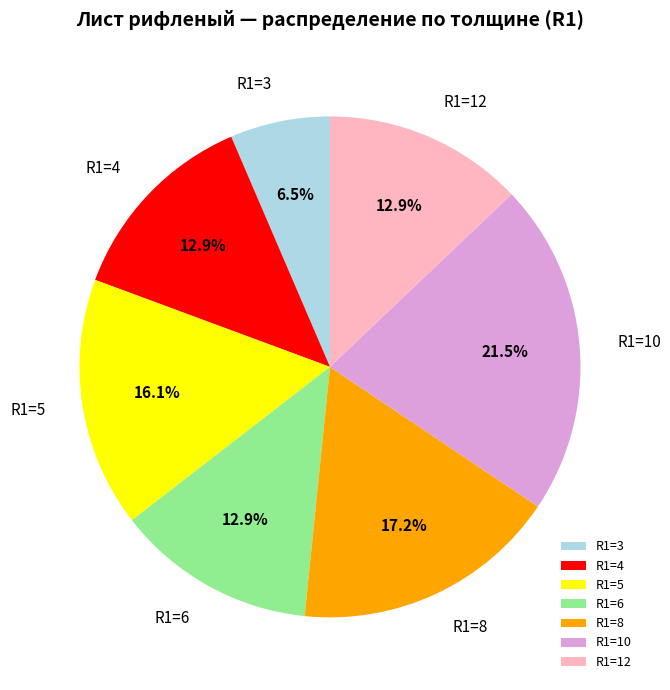

To the nearest percent, what is the average slice percentage?

14%